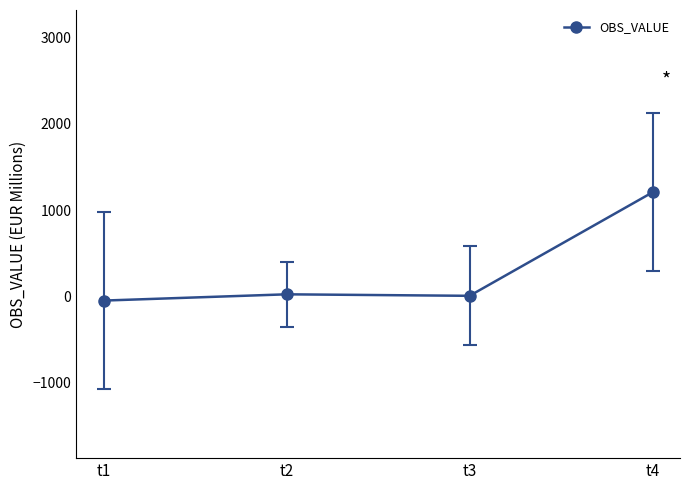

True or false: there are more than 2 points higher than both neighbors.

False